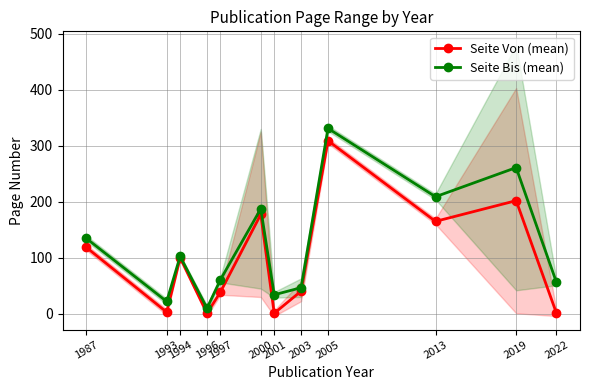

What is the difference between the maximum and minimum values in the Seite Bis (mean) series?

321.0